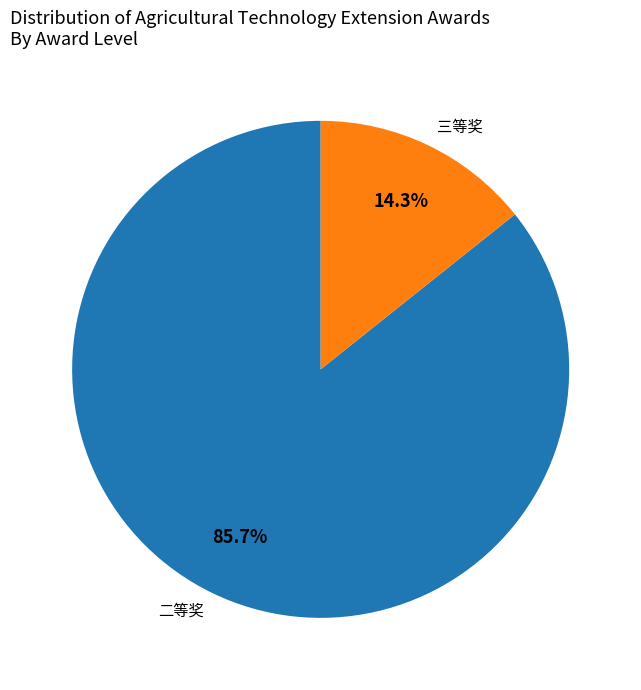

Does 三等奖 represent more than half of the total?

No